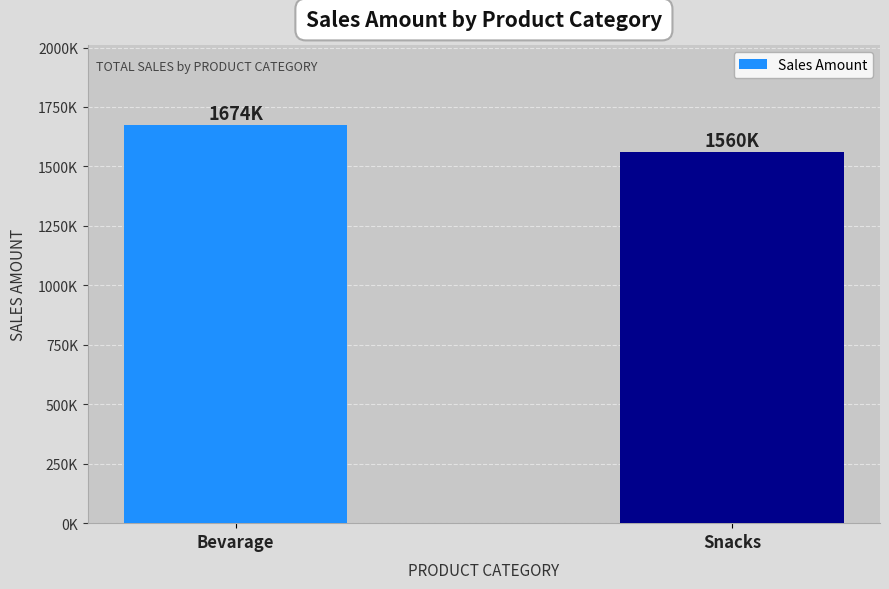

The value at Snacks is 1560156. True or false?

True